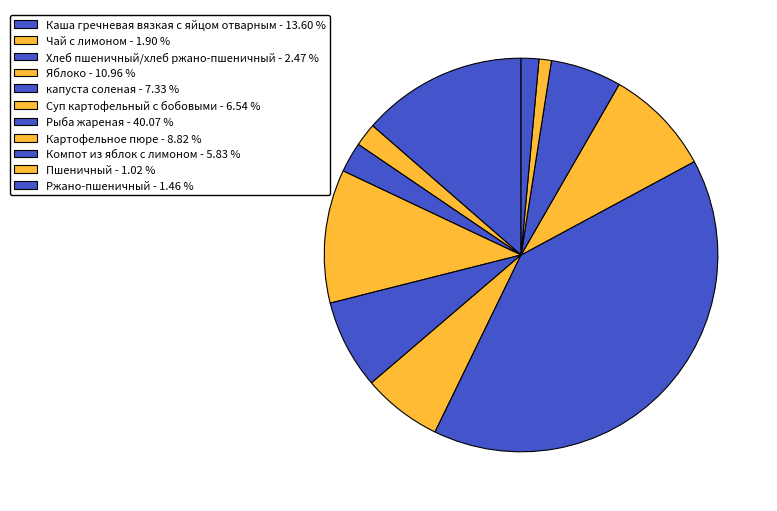

How many slices are in this pie chart?

11